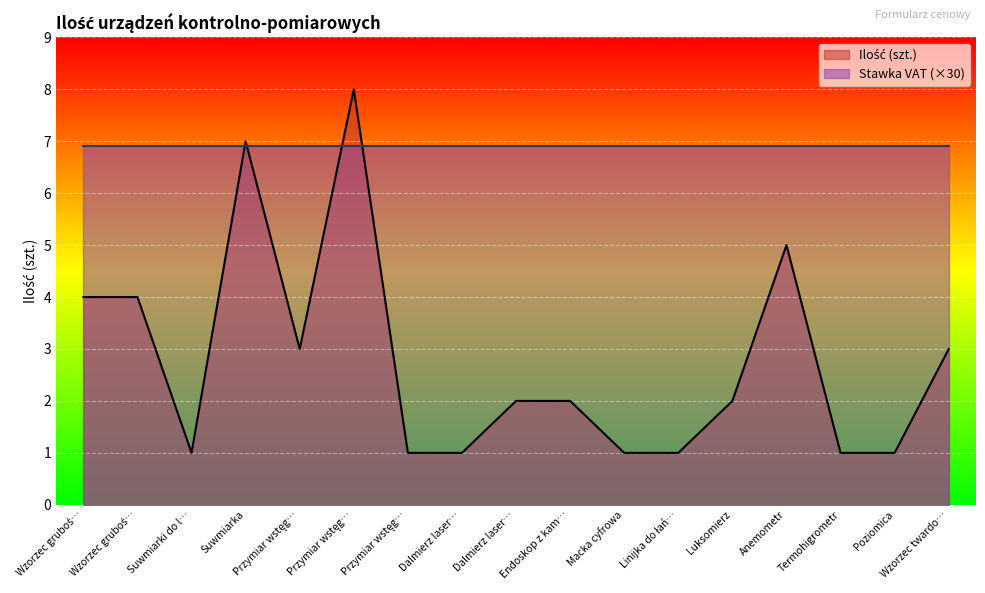

What is the difference between the maximum and minimum values?

7